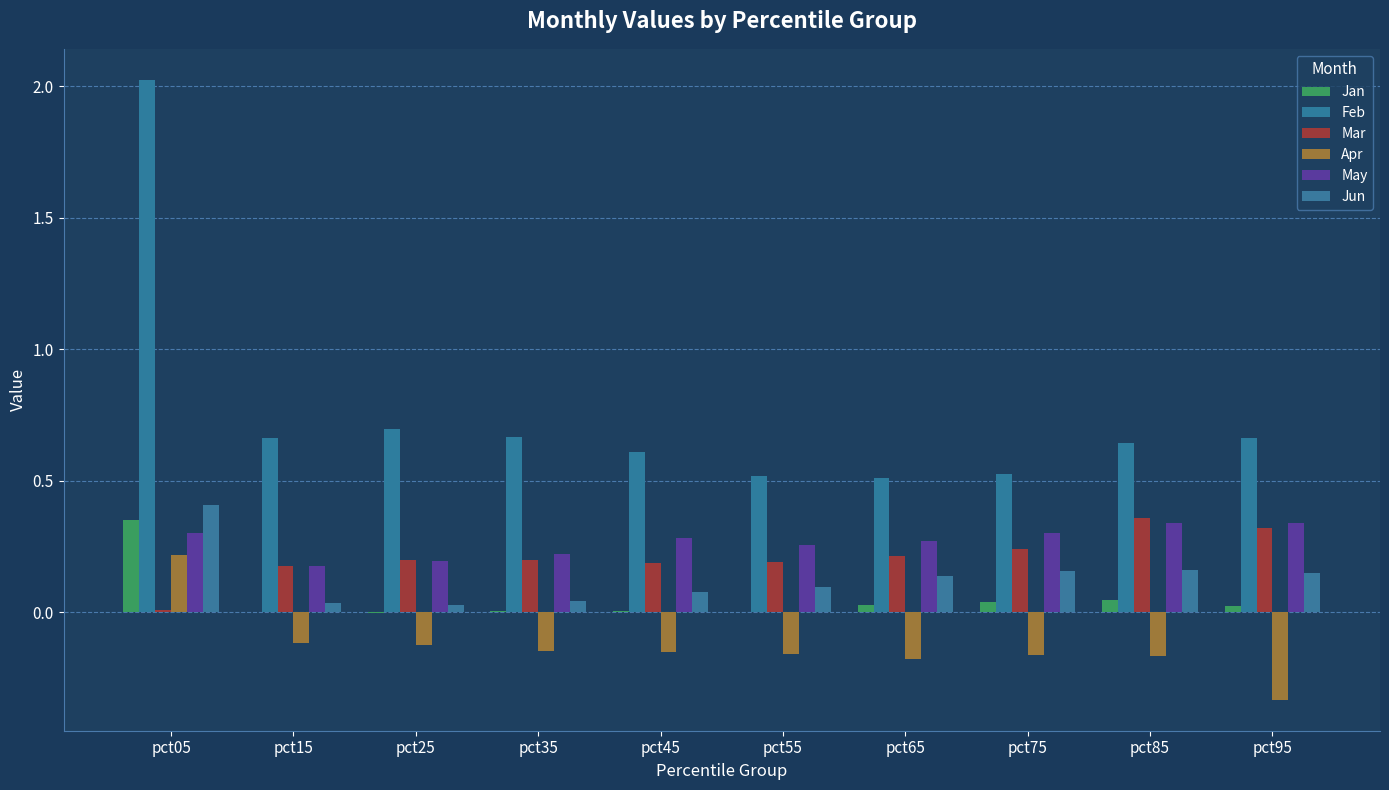

Reading left to right, extract all data points from this chart.

Jan: 0.4	-0.0	-0.0	0.0	0.0	0.0	0.0	0.0	0.0	0.0
Feb: 2.0	0.7	0.7	0.7	0.6	0.5	0.5	0.5	0.6	0.7
Mar: 0.0	0.2	0.2	0.2	0.2	0.2	0.2	0.2	0.4	0.3
Apr: 0.2	-0.1	-0.1	-0.1	-0.2	-0.2	-0.2	-0.2	-0.2	-0.3
May: 0.3	0.2	0.2	0.2	0.3	0.3	0.3	0.3	0.3	0.3
Jun: 0.4	0.0	0.0	0.0	0.1	0.1	0.1	0.2	0.2	0.1